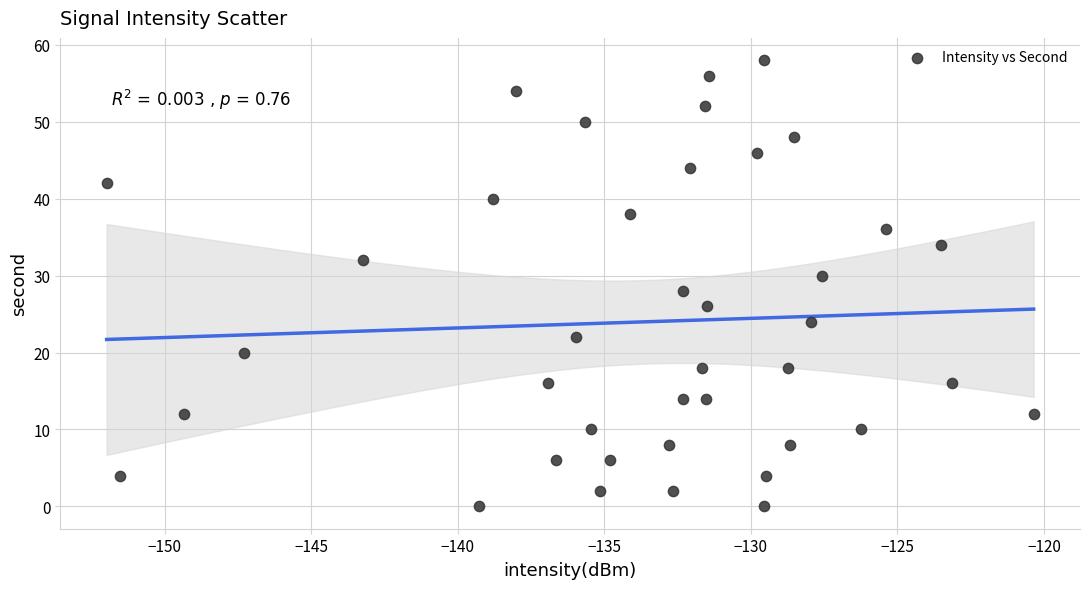

What is the range of Y values (max minus min)?

58